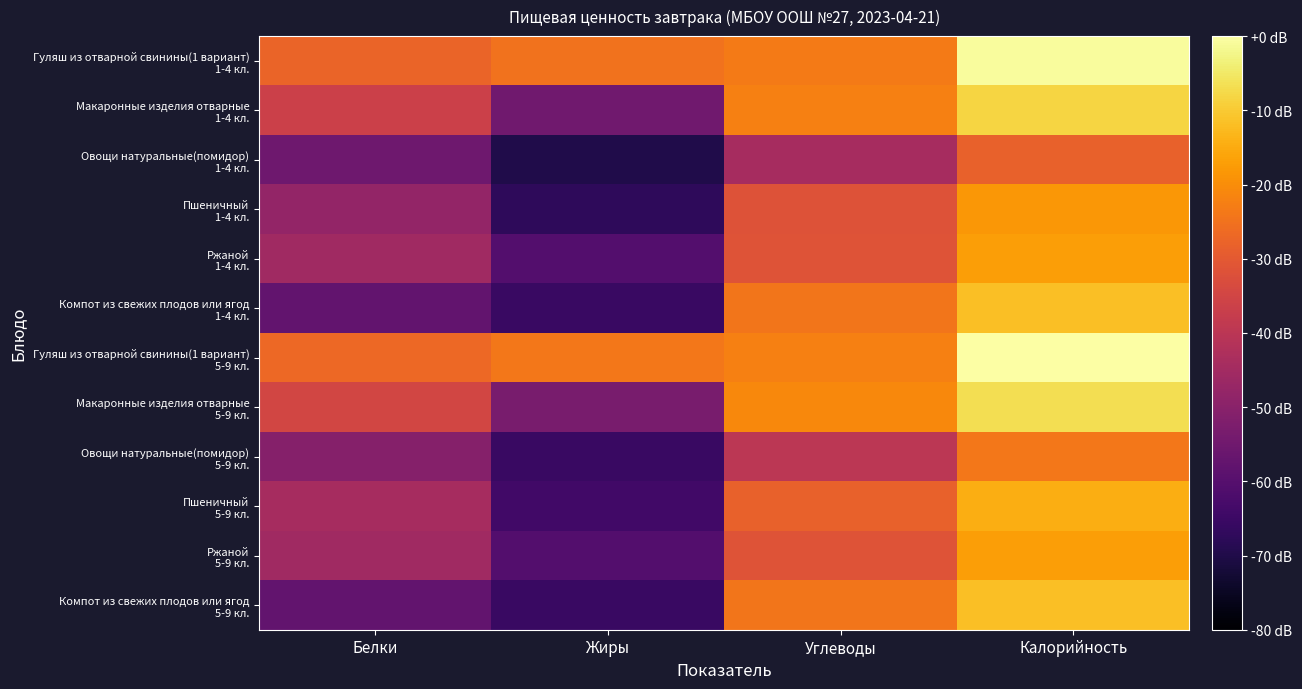

Between Калорийность and Жиры, which is larger?

Калорийность